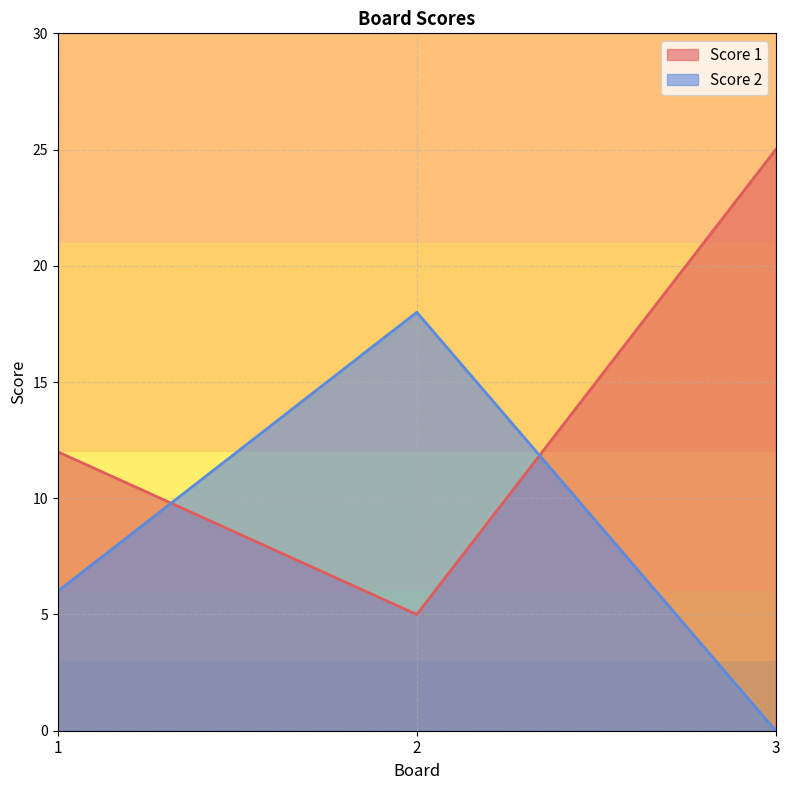

Reading left to right, what are all the values shown in this chart?

Score 1: 1=12	2=5	3=25
Score 2: 1=6	2=18	3=0